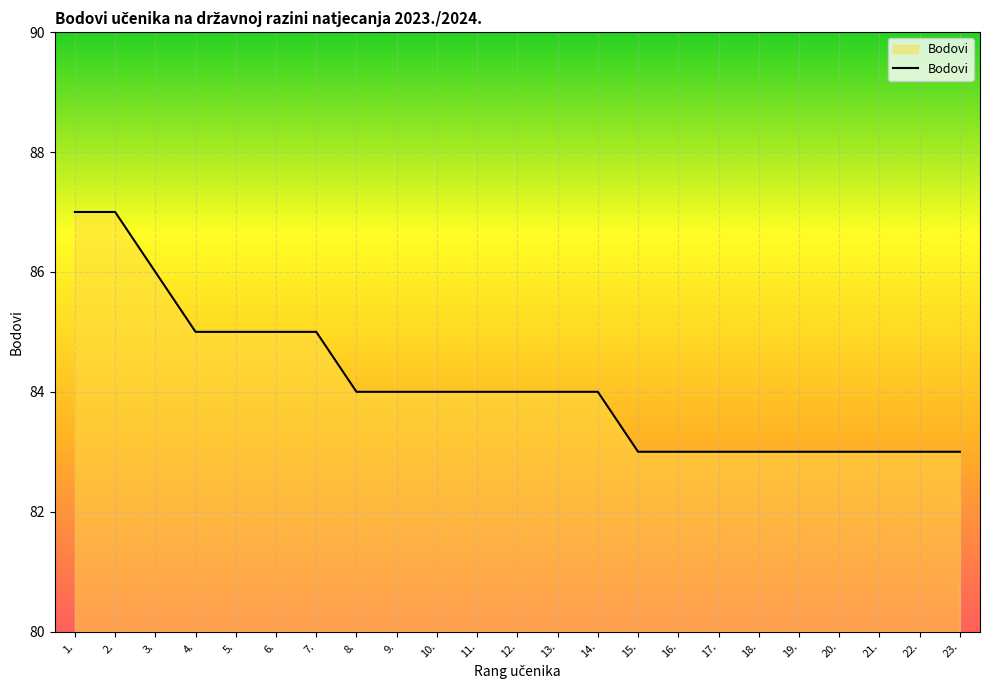

Reading left to right, transcribe all the data shown in this chart.

1.=87	2.=87	3.=86	4.=85	5.=85	6.=85	7.=85	8.=84	9.=84	10.=84	11.=84	12.=84	13.=84	14.=84	15.=83	16.=83	17.=83	18.=83	19.=83	20.=83	21.=83	22.=83	23.=83